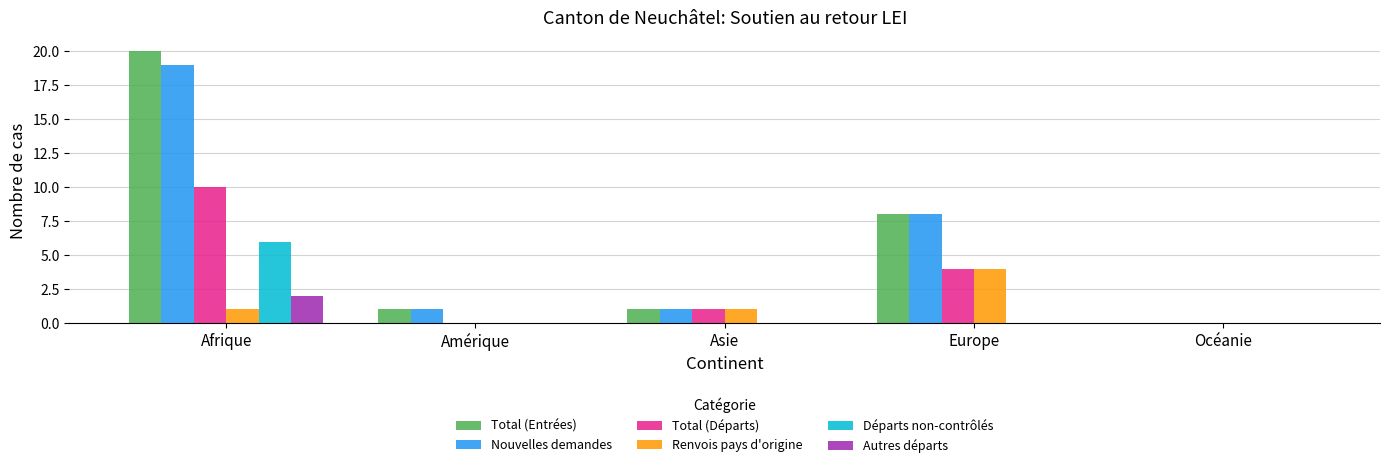

What is the total value across all series at Afrique?

58